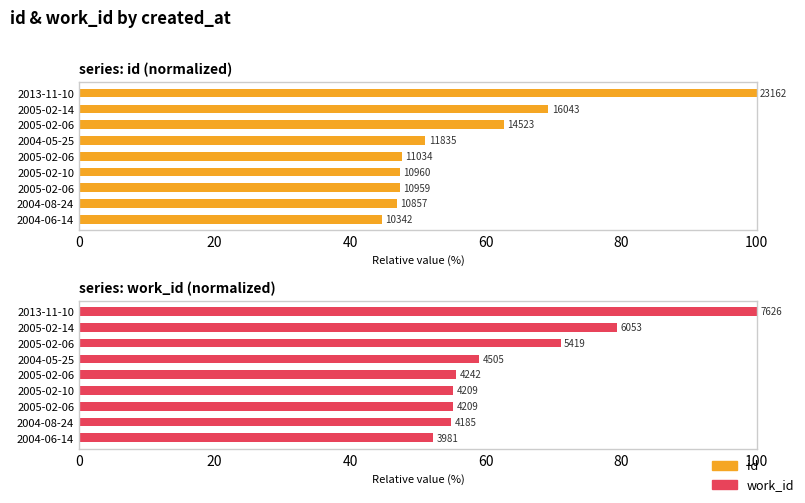

Count the number of data series in this chart.

2